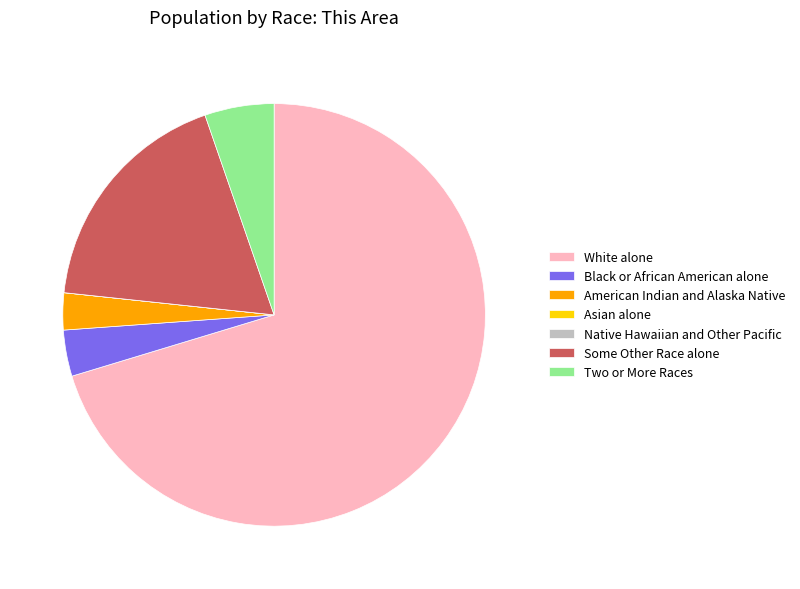

Combined, do Two or More Races and American Indian and Alaska Native account for over 50%?

No